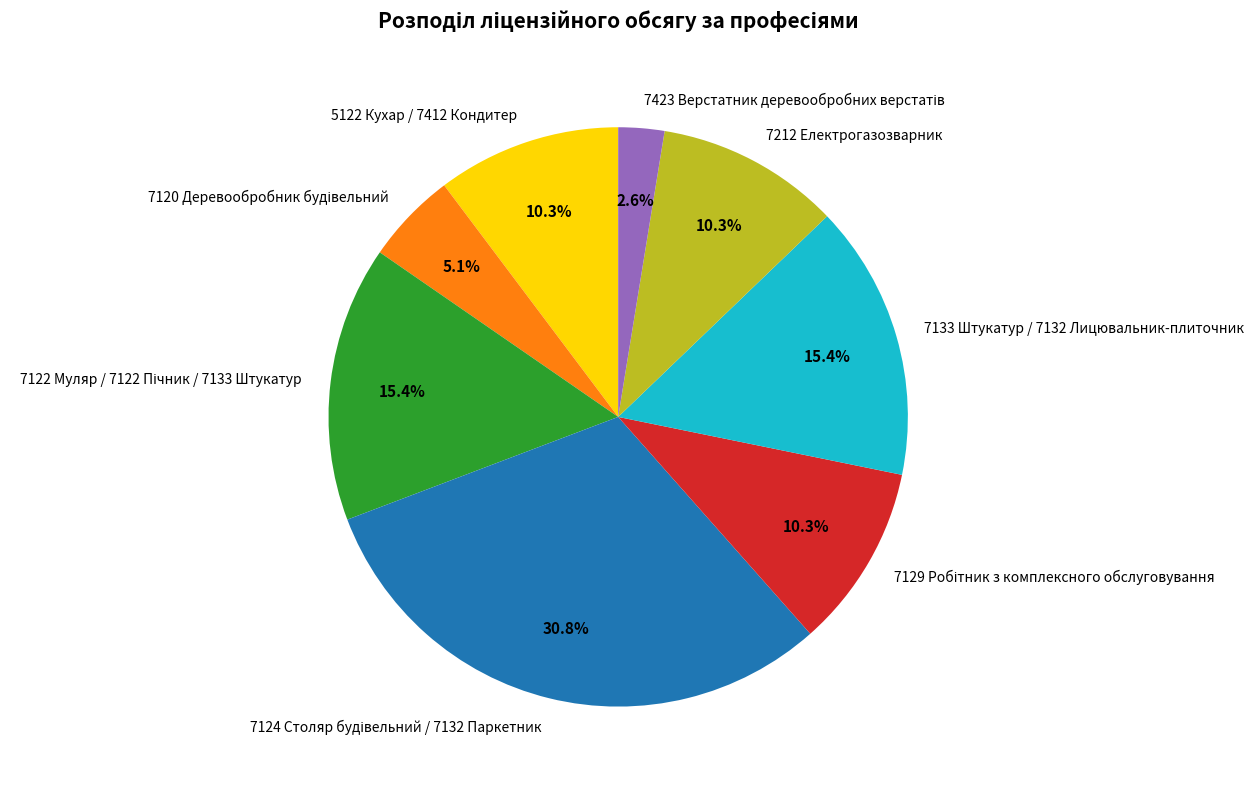

How many slices are in this pie chart?

8